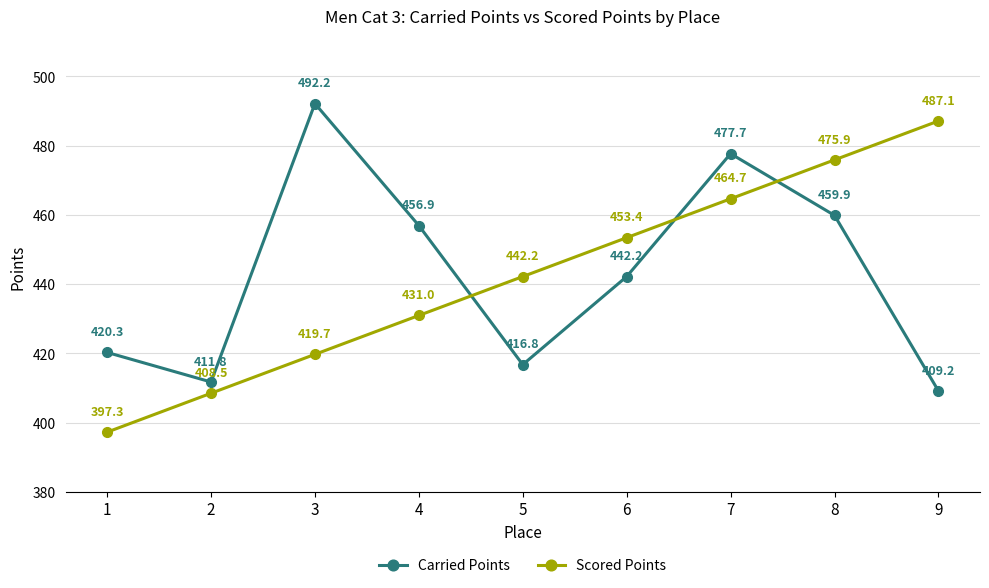

Reading left to right, transcribe all the data shown in this chart.

Carried Points: 1=420.3	2=411.8	3=492.2	4=456.9	5=416.8	6=442.2	7=477.7	8=459.9	9=409.2
Scored Points: 1=397.3	2=408.5	3=419.7	4=431.0	5=442.2	6=453.4	7=464.7	8=475.9	9=487.1